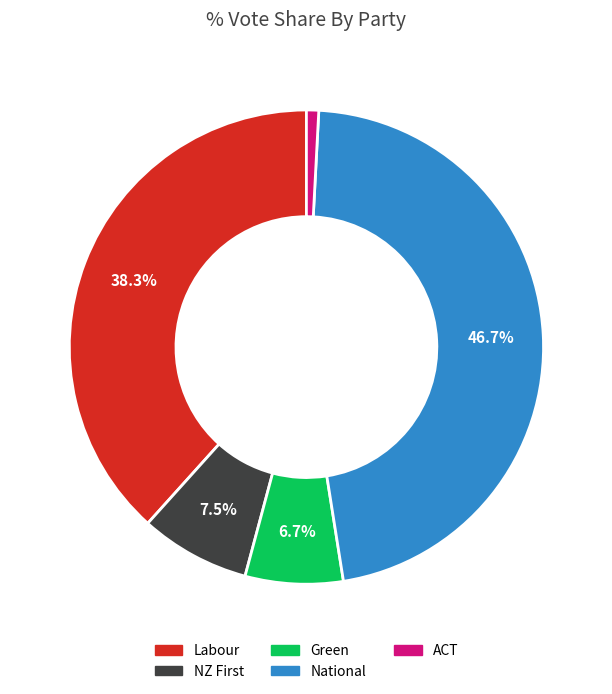

To the nearest percent, what is the difference between the ACT and Green slice percentages?

6%